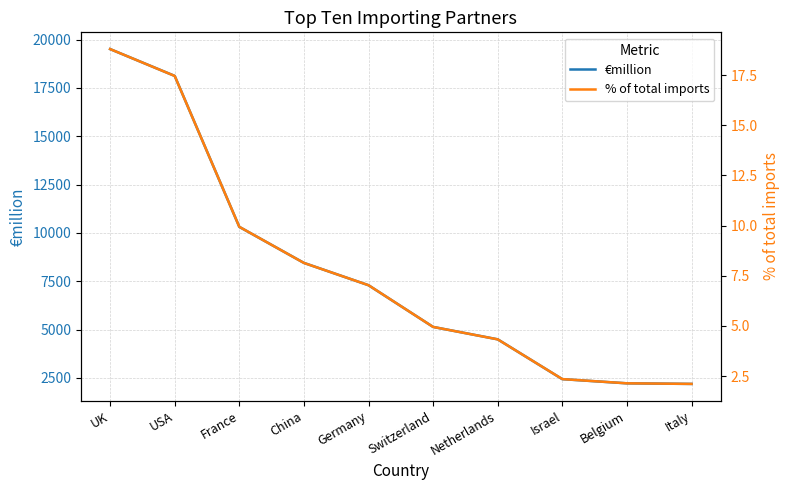

True or false: % of total imports and €million intersect in this chart.

False